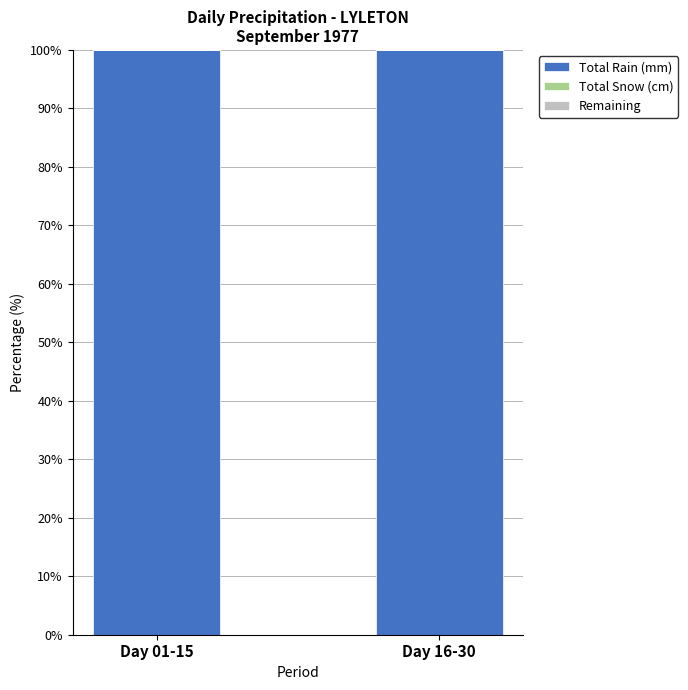

Is it true that Total Rain (mm) equals 100 at Day 01-15?

True